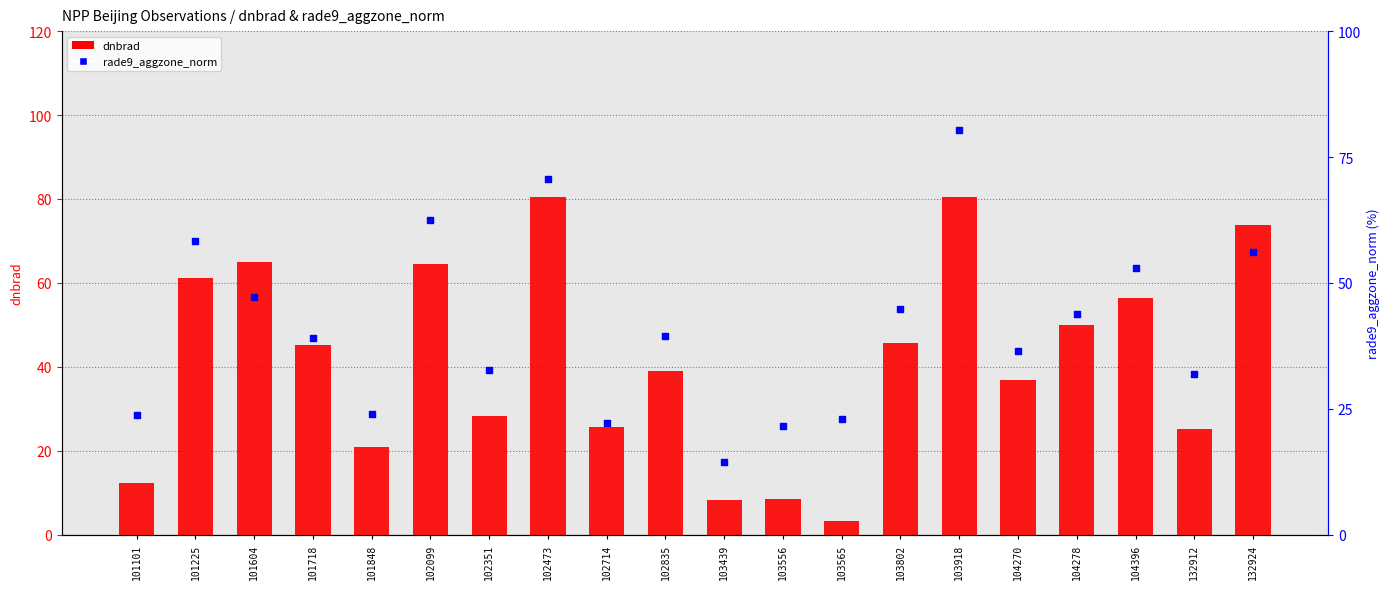

What are all the series names shown in the legend?

dnbrad, rade9_aggzone_norm